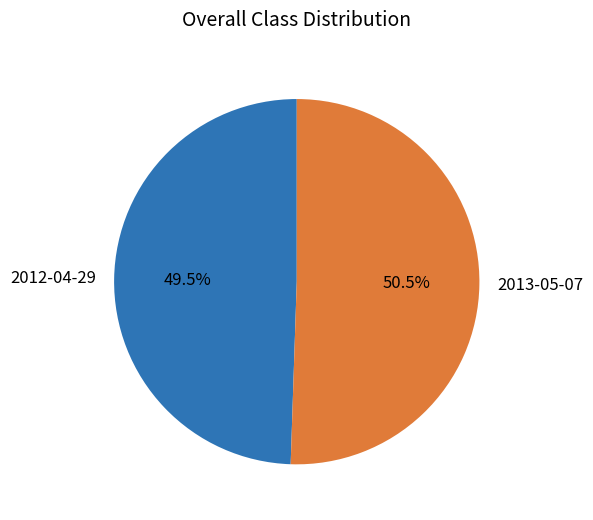

What is the majority slice?

2013-05-07